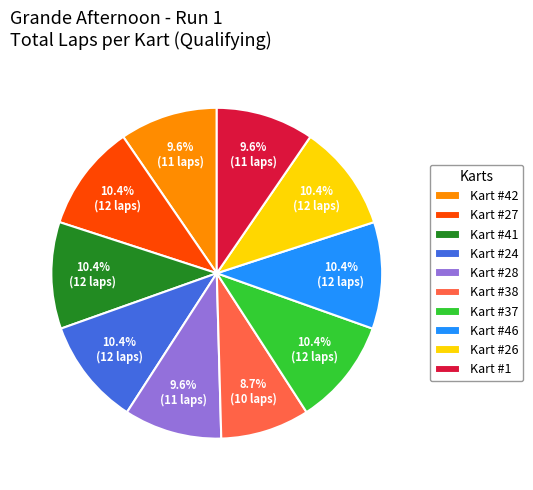

To the nearest percent, what is the combined percentage of Kart #37 and Kart #26?

21%